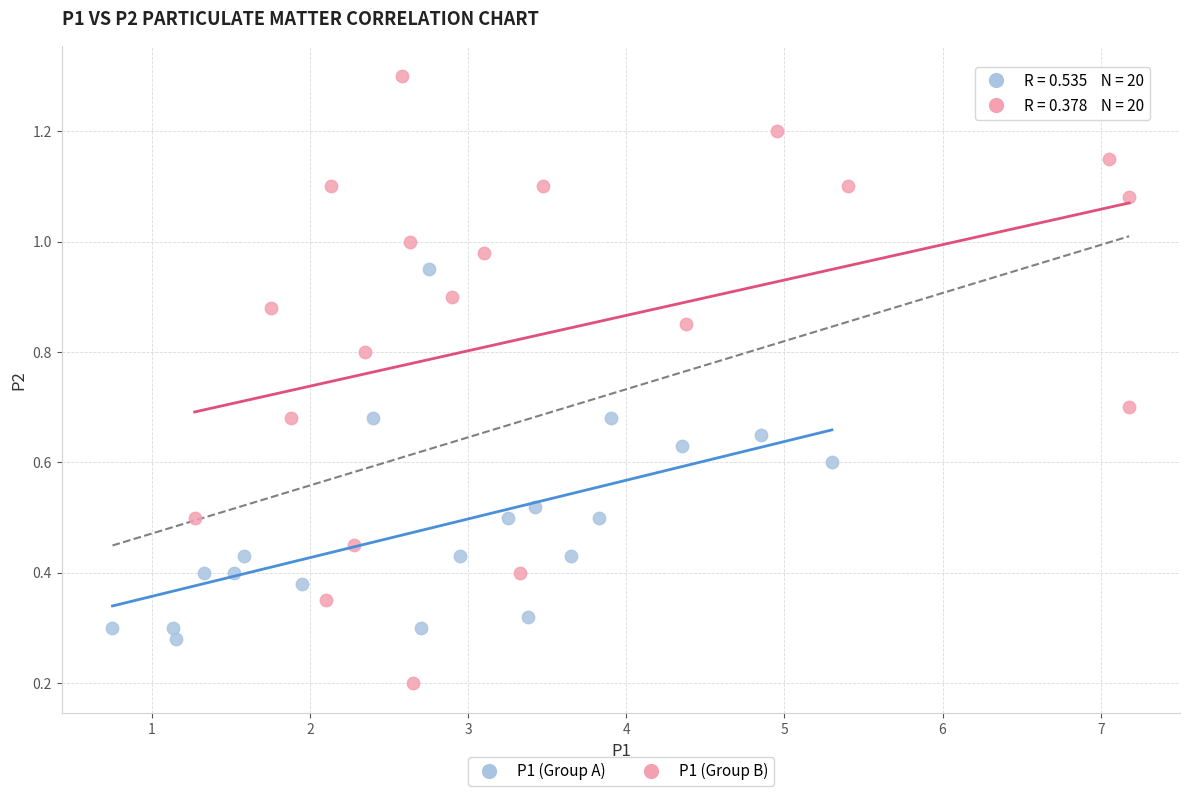

Which series reaches the maximum Y coordinate?

P1 (Group B)